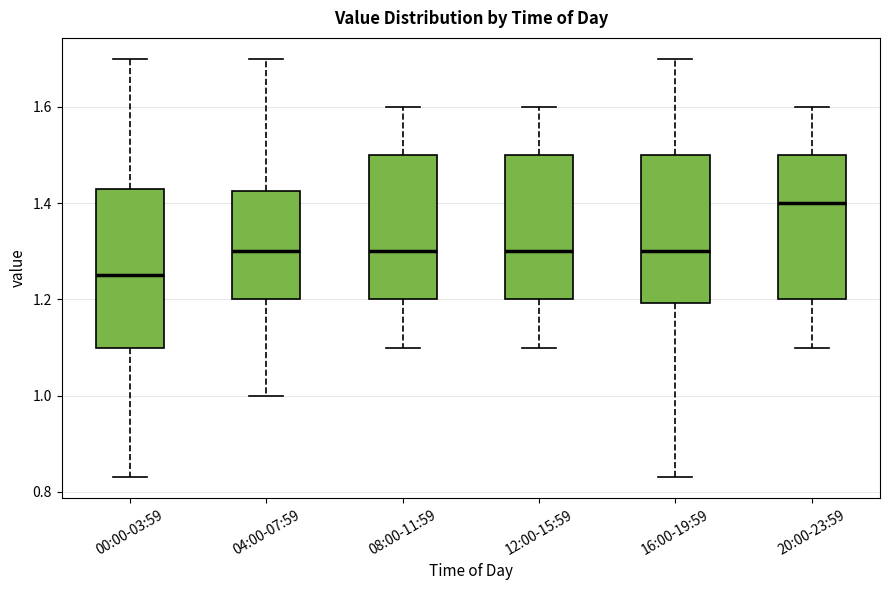

Reading left to right, transcribe this box plot: for each box, give where its median line is, the range the box spans, and where its two whiskers end, as read against the y-axis. The values are not printed on the chart, so give them approximately, as read against the axis.

00:00-03:59: median 1.26, box 1.10 to 1.44, whiskers 0.84 to 1.70
04:00-07:59: median 1.30, box 1.20 to 1.42, whiskers 1.00 to 1.70
08:00-11:59: median 1.30, box 1.20 to 1.50, whiskers 1.10 to 1.60
12:00-15:59: median 1.30, box 1.20 to 1.50, whiskers 1.10 to 1.60
16:00-19:59: median 1.30, box 1.20 to 1.50, whiskers 0.84 to 1.70
20:00-23:59: median 1.40, box 1.20 to 1.50, whiskers 1.10 to 1.60